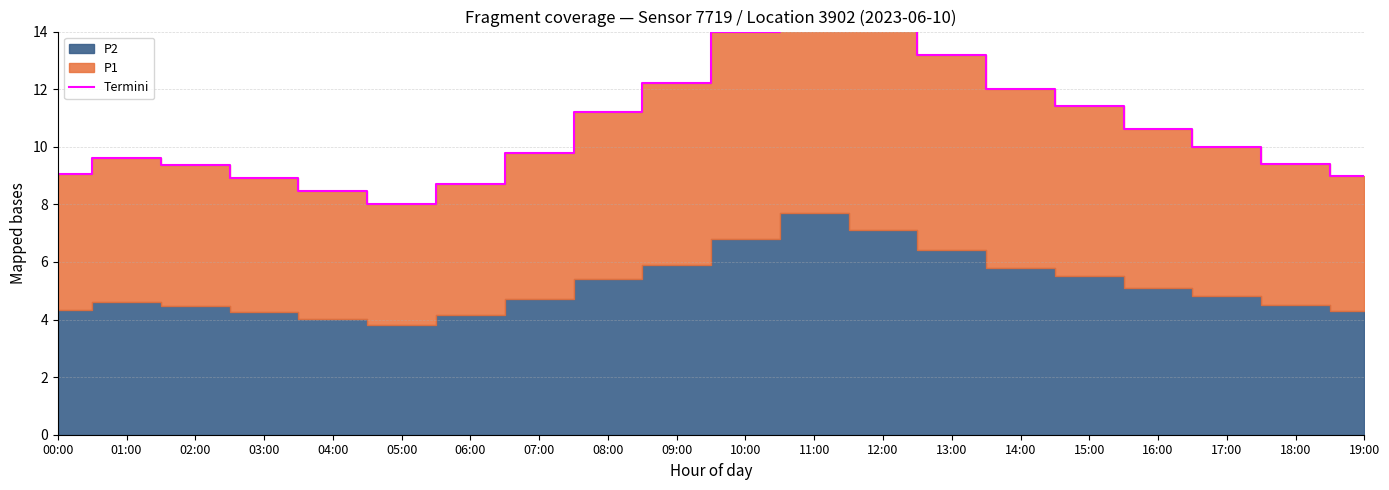

List the labels in order of value, largest first.

11:00, 12:00, 10:00, 13:00, 09:00, 14:00, 15:00, 08:00, 16:00, 17:00, 07:00, 01:00, 18:00, 02:00, 00:00, 19:00, 03:00, 06:00, 04:00, 05:00